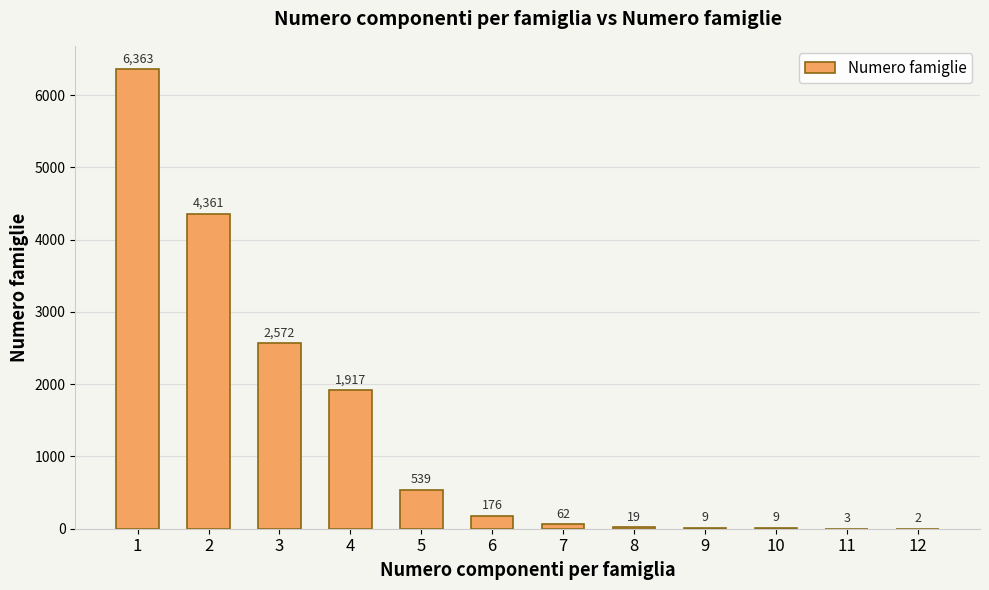

At which category does the chart reach its peak across all series?

1